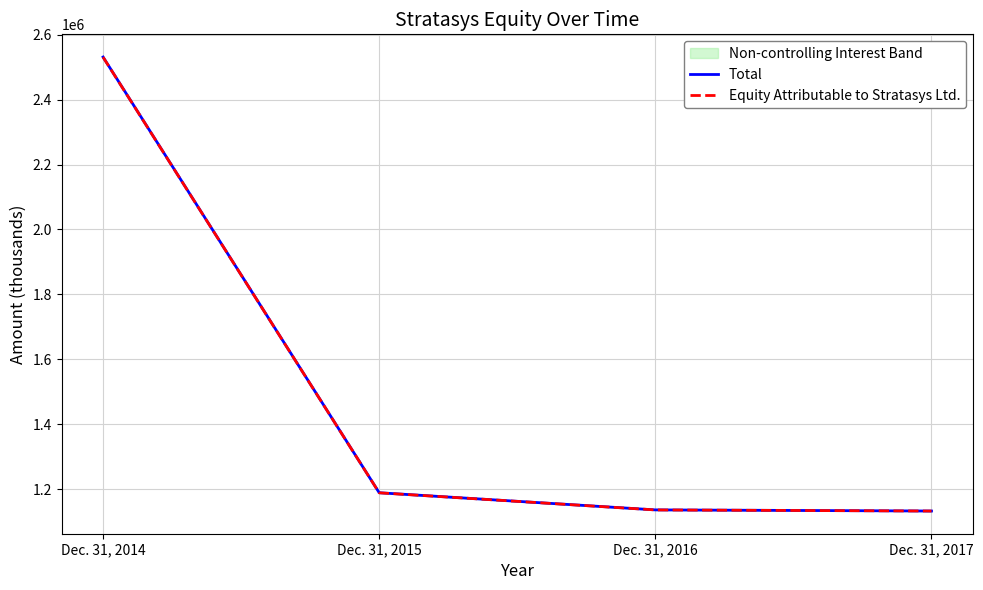

At which category is the sum across all series the highest?

Dec. 31, 2014